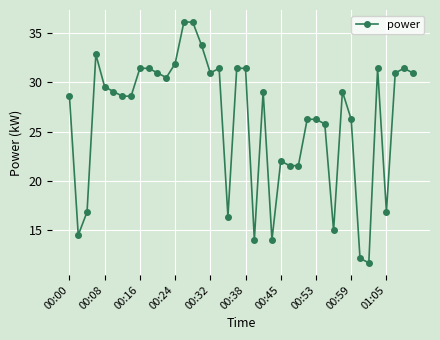

True or false: there are more than 0 points higher than both neighbors.

True